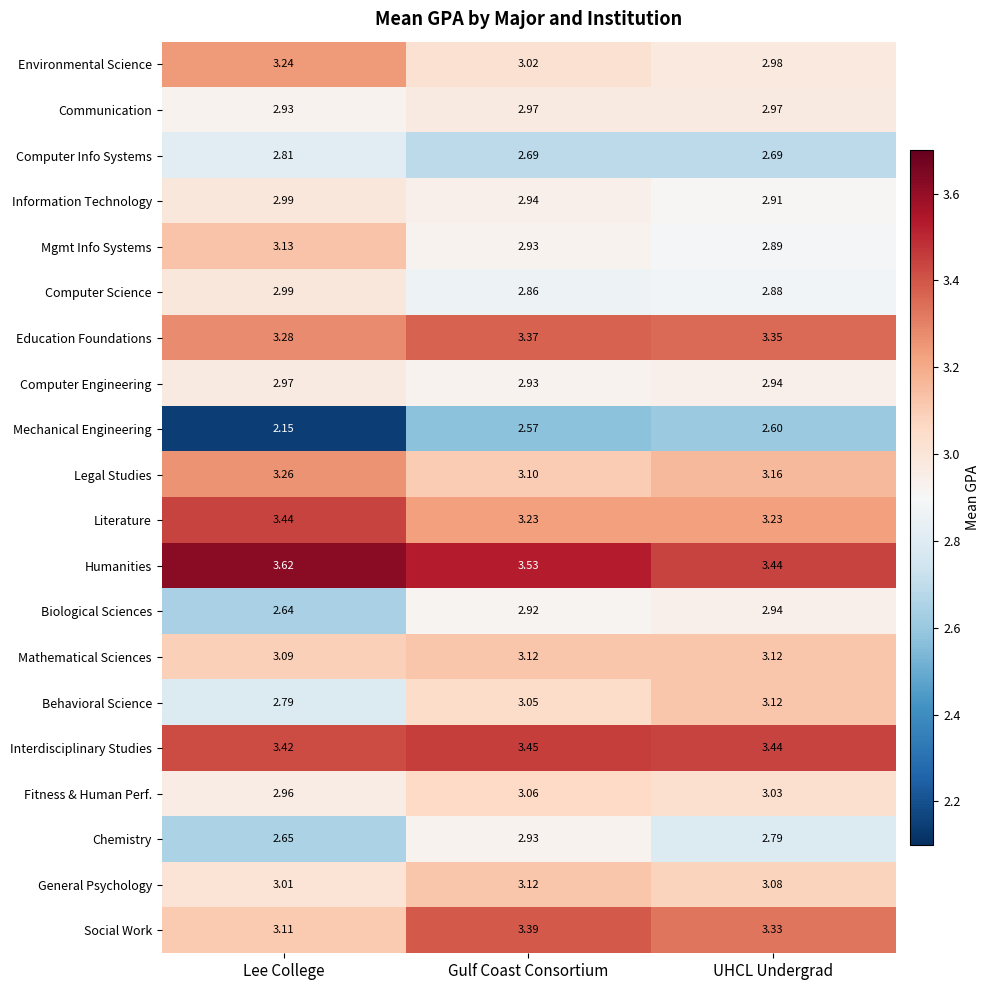

At which label does Communication reach its minimum?

Lee College